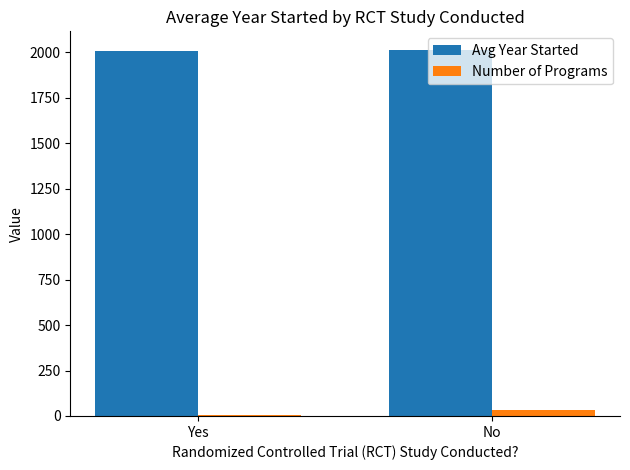

What is the sum of all Avg Year Started values?

4022.0